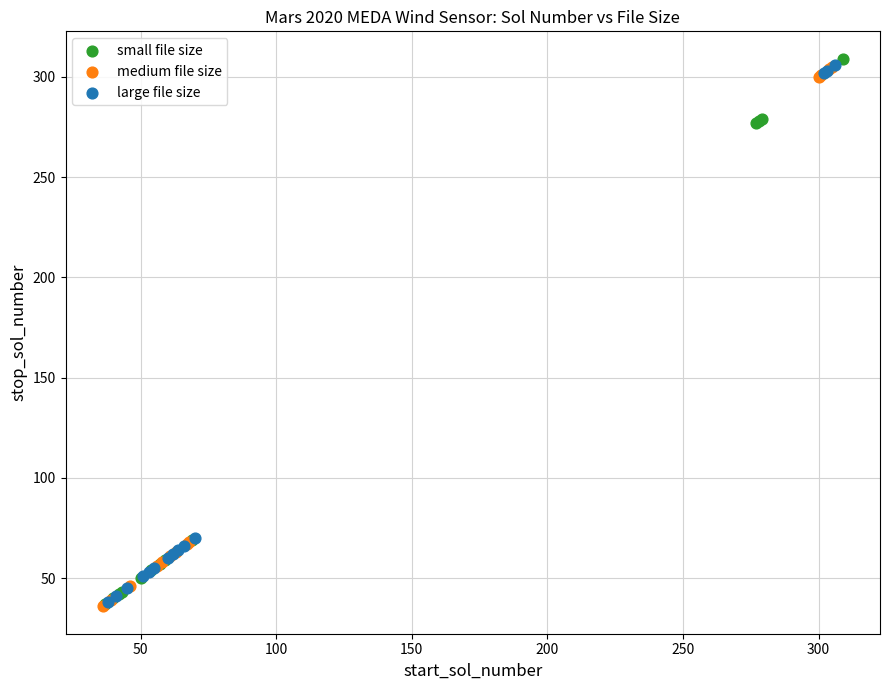

What are all the series names shown in the legend?

small file size, medium file size, large file size